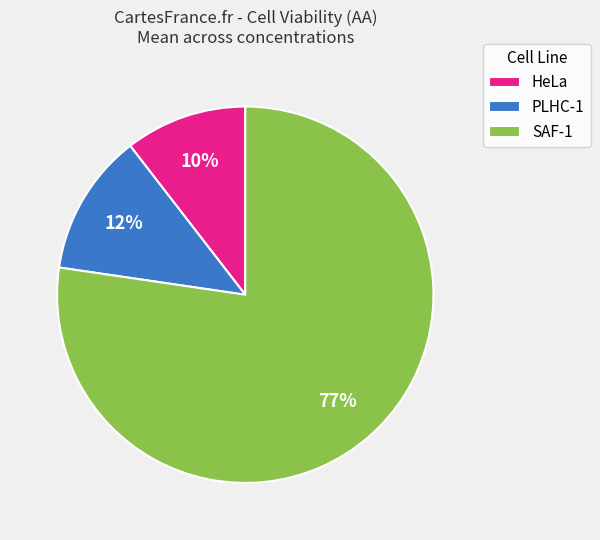

Which slice is the smallest?

HeLa